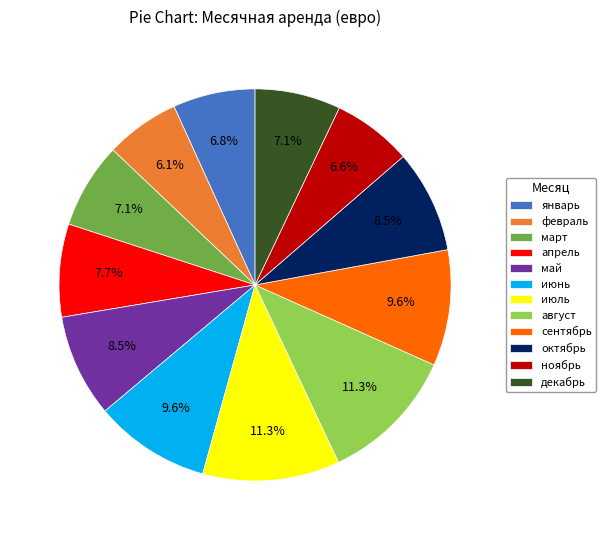

Count the number of slices in the pie.

12